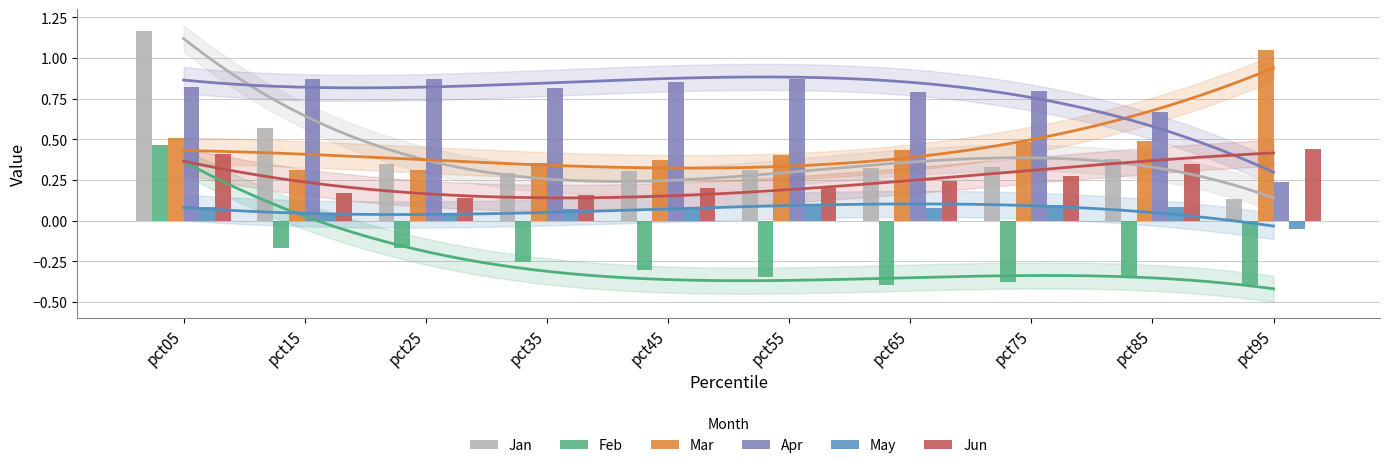

How many values in May are below zero?

1